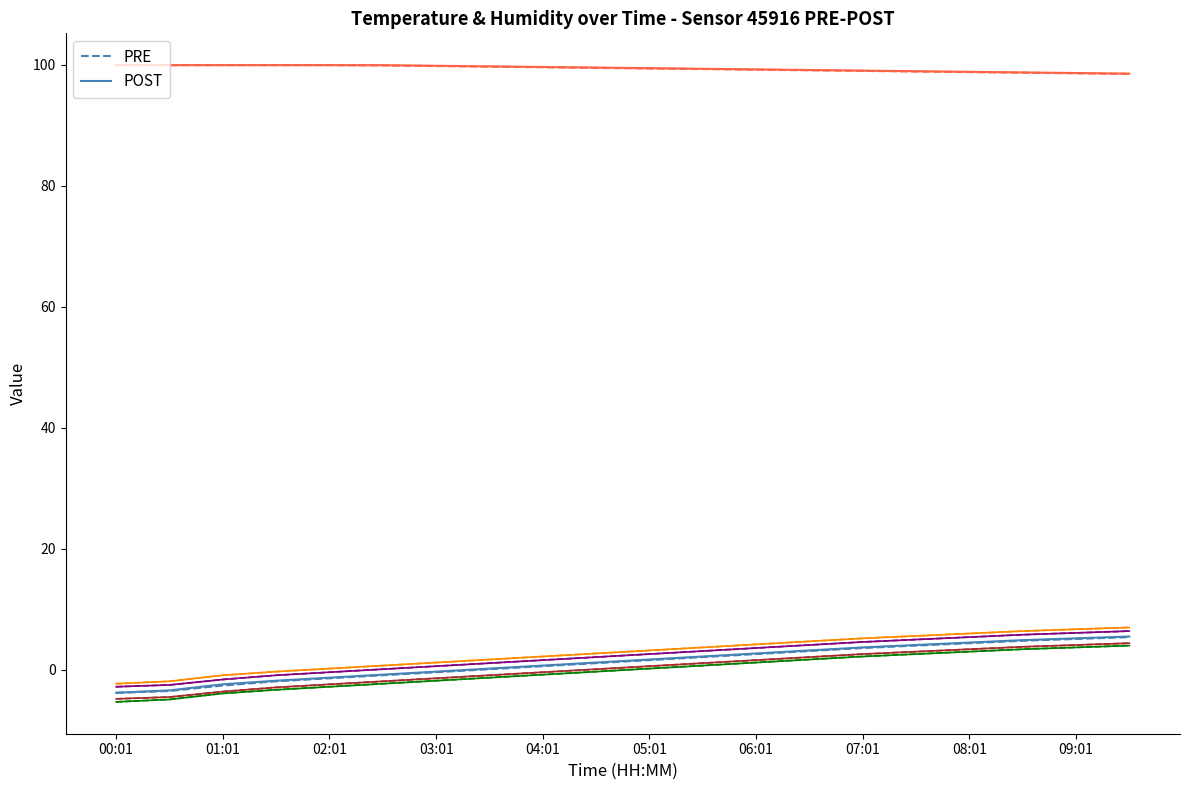

True or false: temperature has a value of 4.9 at 08:31.

True